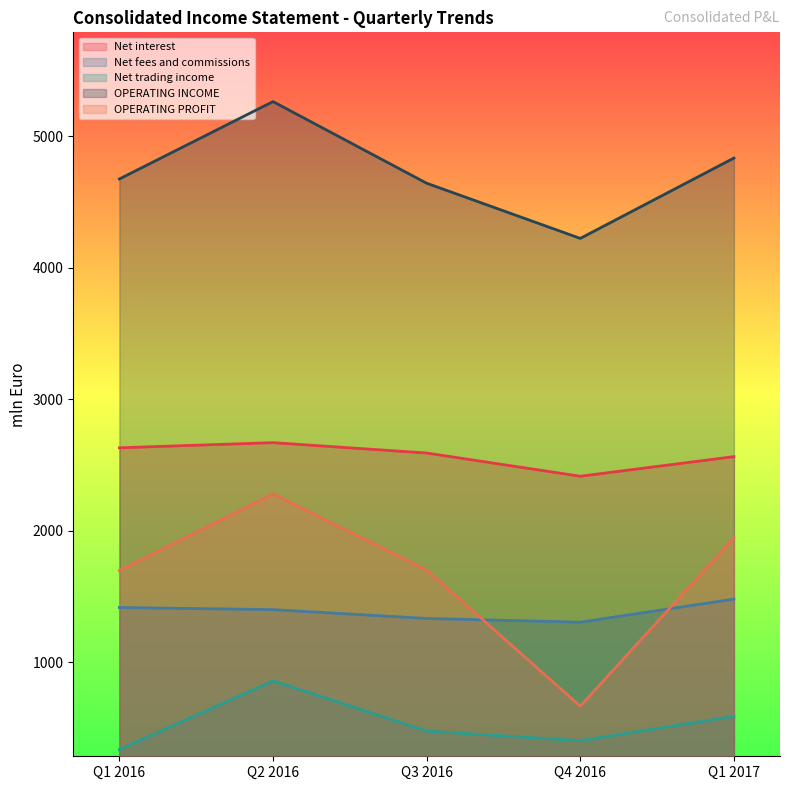

What is the total value across all series at Q3 2016?

10747.7